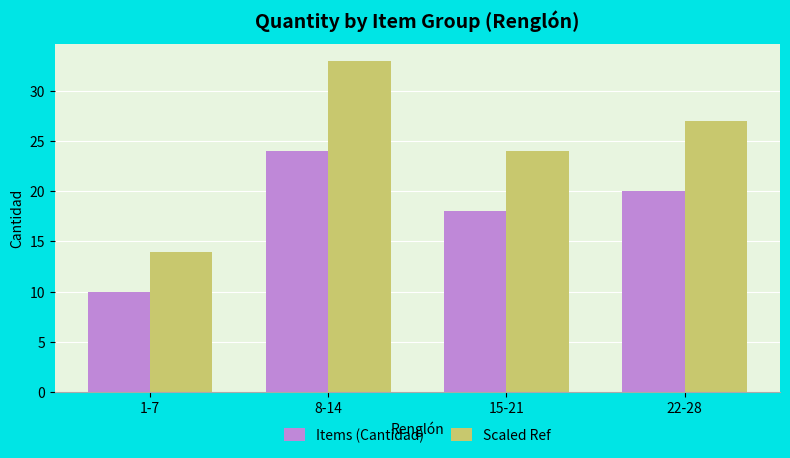

At how many categories does at least one series exceed 11?

4